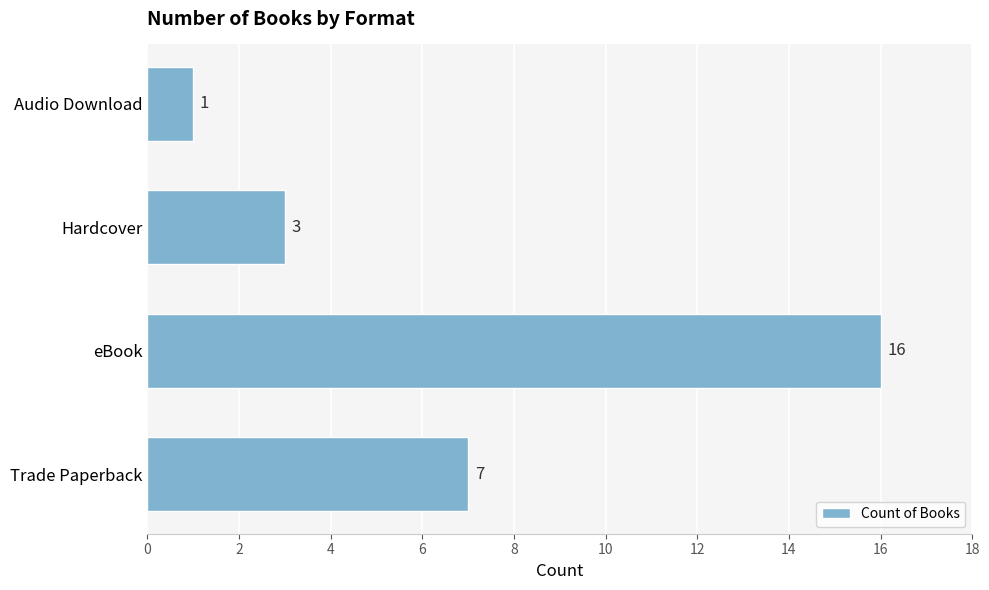

Count the number of categories in the chart.

4